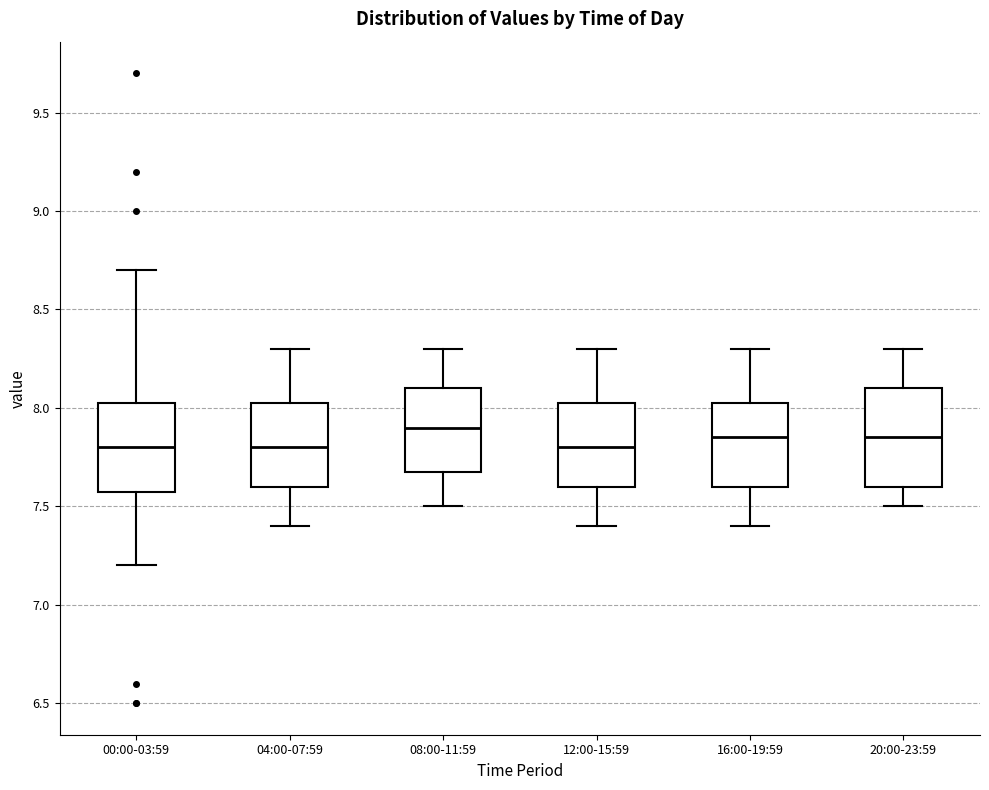

Reading left to right, transcribe this box plot: for each box, give where its median line is, the range the box spans, and where its two whiskers end, as read against the y-axis. The values are not printed on the chart, so give them approximately, as read against the axis.

00:00-03:59: median 7.80, box 7.60 to 8.05, whiskers 7.20 to 8.70
04:00-07:59: median 7.80, box 7.60 to 8.05, whiskers 7.40 to 8.30
08:00-11:59: median 7.90, box 7.70 to 8.10, whiskers 7.50 to 8.30
12:00-15:59: median 7.80, box 7.60 to 8.05, whiskers 7.40 to 8.30
16:00-19:59: median 7.85, box 7.60 to 8.05, whiskers 7.40 to 8.30
20:00-23:59: median 7.85, box 7.60 to 8.10, whiskers 7.50 to 8.30